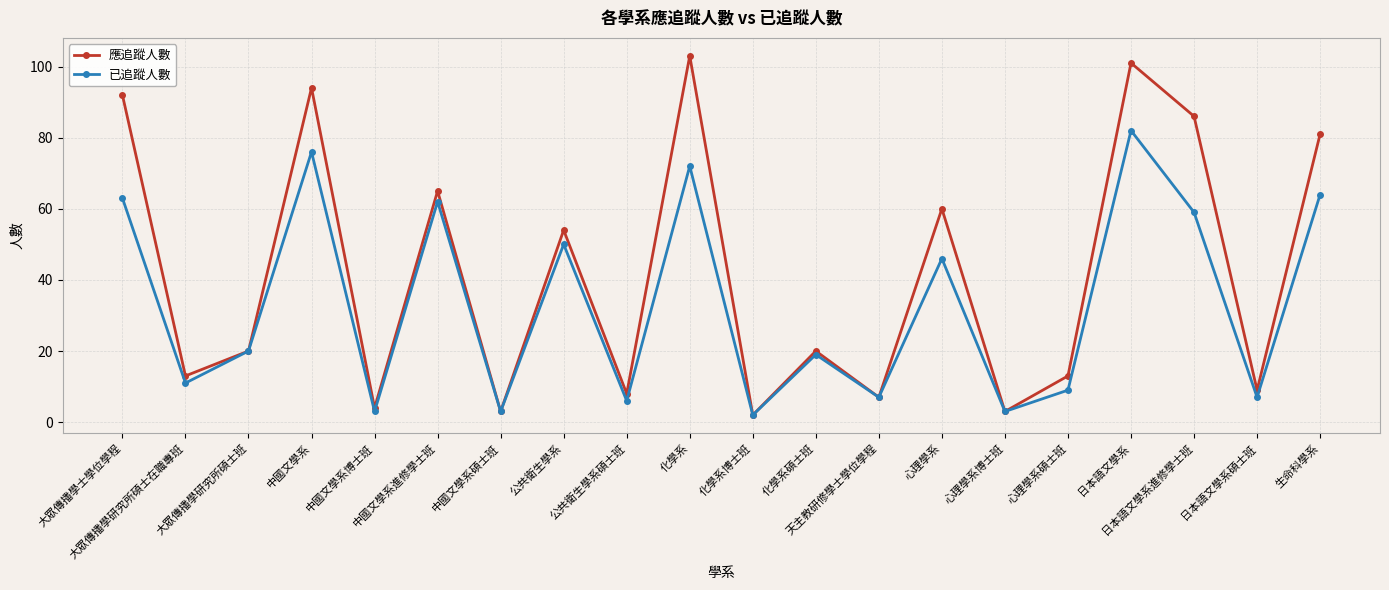

What is the smallest value displayed?

2